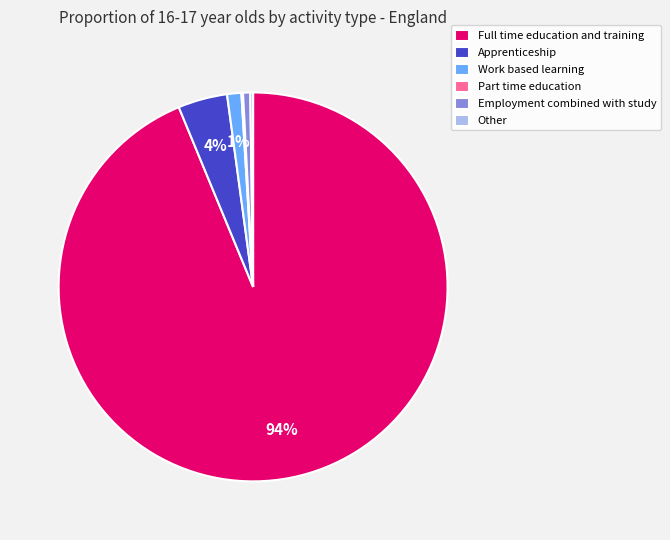

The Employment combined with study slice represents 1% of the pie. True or false?

True